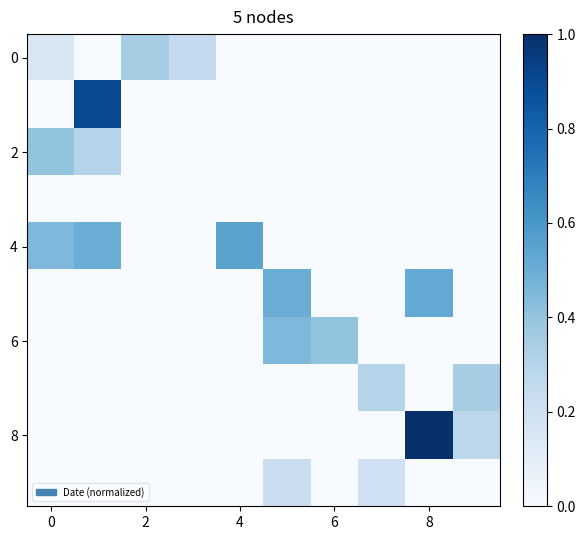

Count the number of data series in this chart.

10